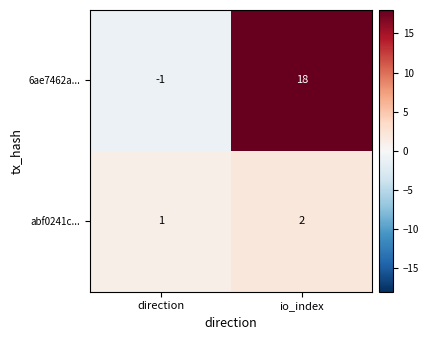

What is the sum of all abf0241c... values?

3